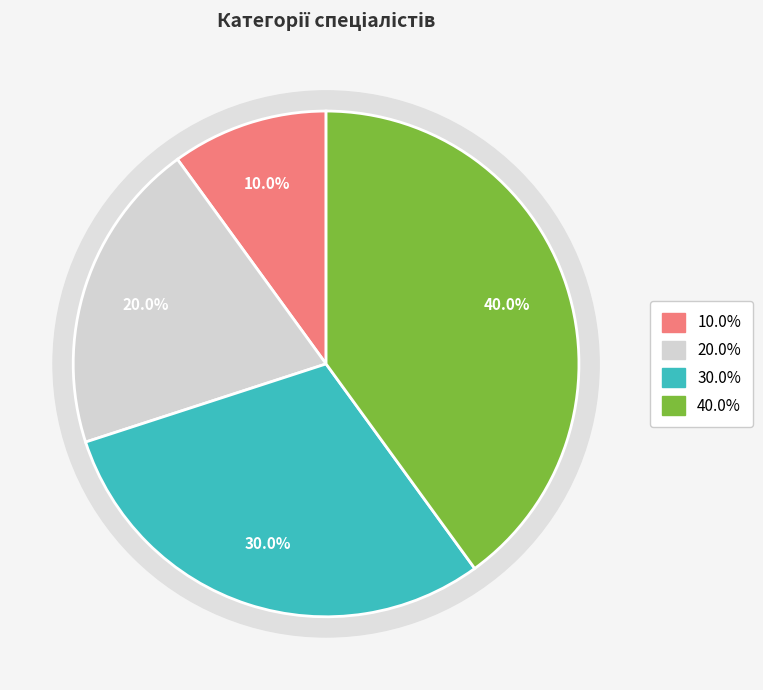

What portion of the pie excludes Спеціаліст першої категорії?

70.0%